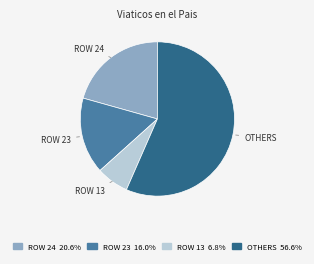

Do ROW 13 6.8% and ROW 24 20.6% together represent more than half of the pie?

No